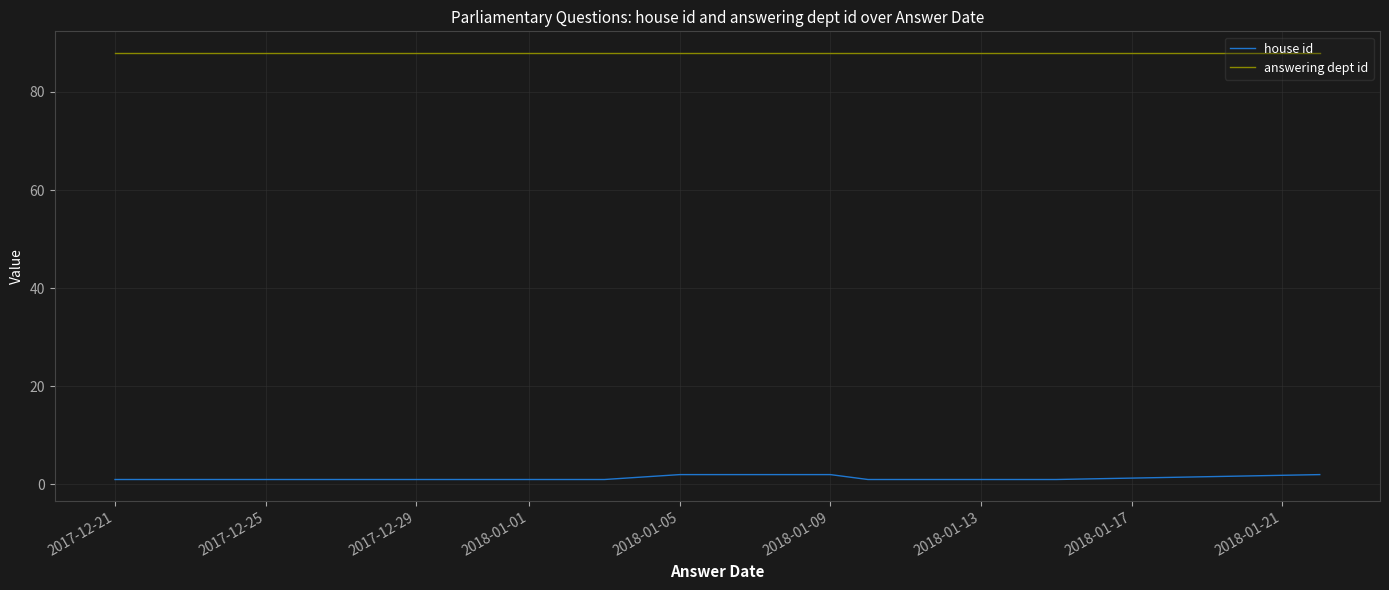

Between 2017-12-21 and 2017-12-29, which series saw the biggest shift?

house id